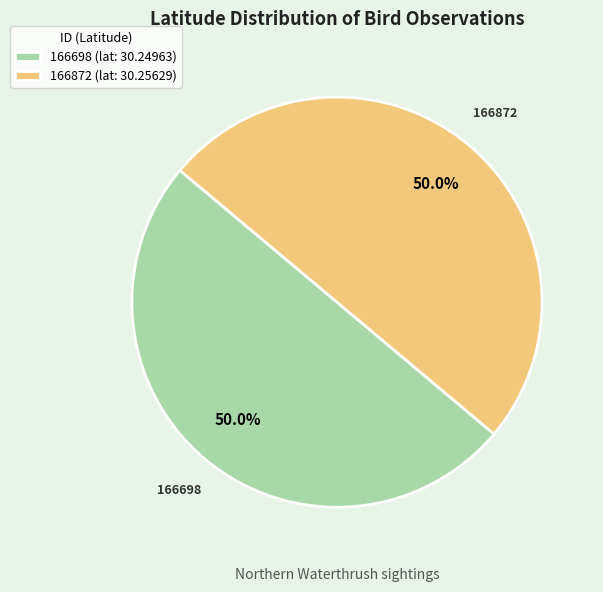

What percentage is the 166698 slice, to the nearest percent?

50%